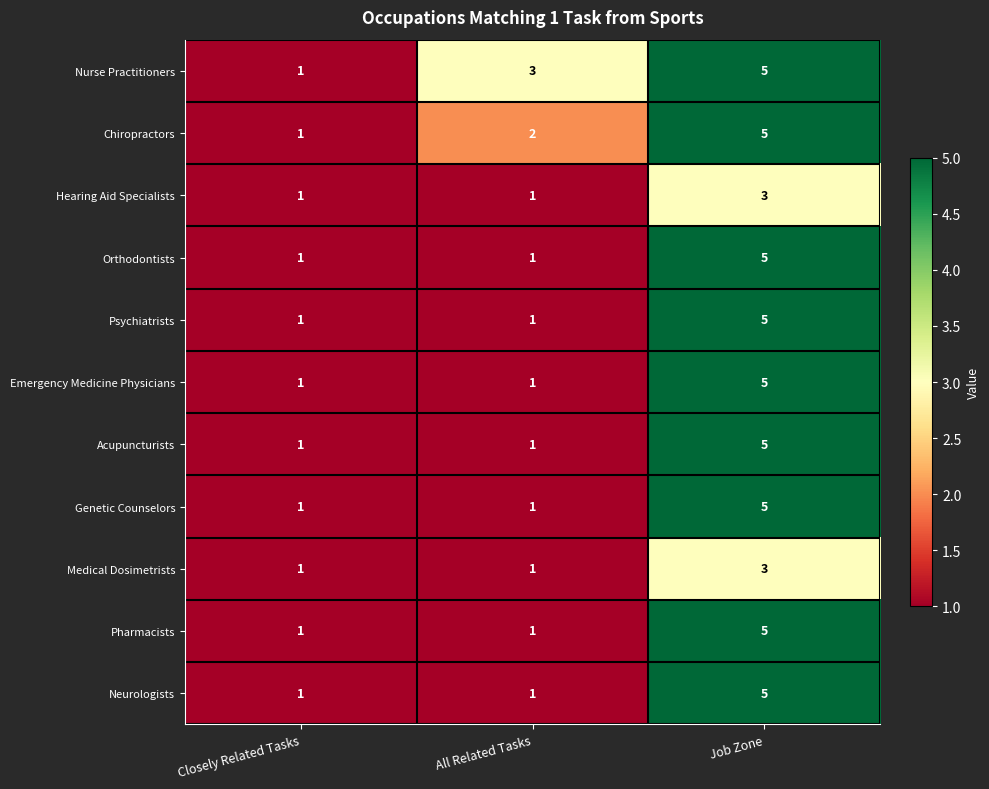

What is the sum of all Chiropractors values?

8